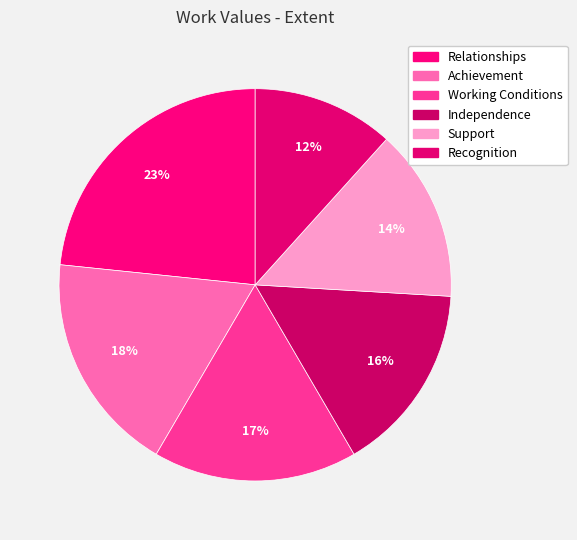

Approximately how many times larger is the value at Achievement compared to Support?

1.3